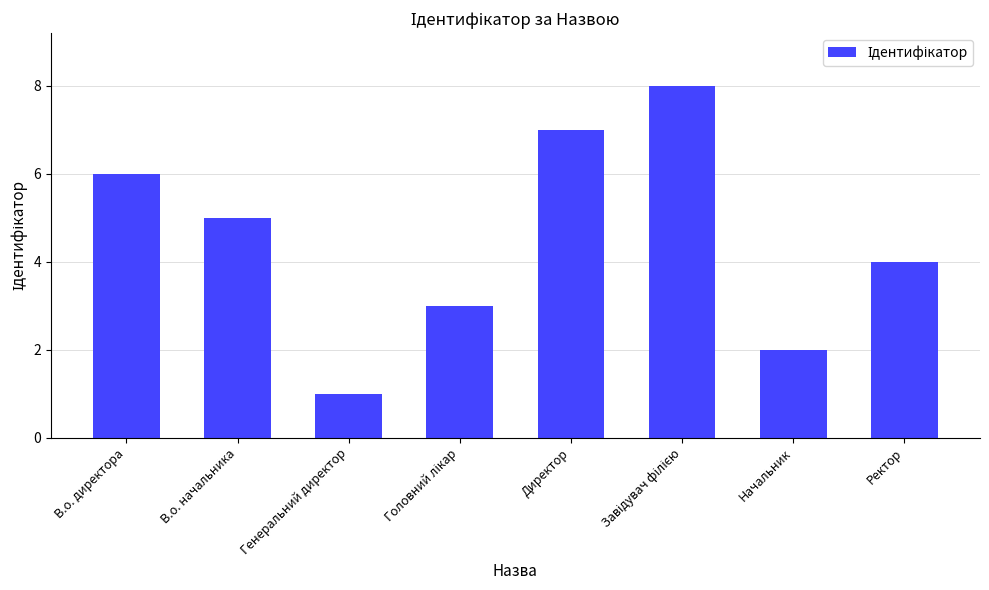

What is the label of the 2nd bar from the left?

В.о. начальника